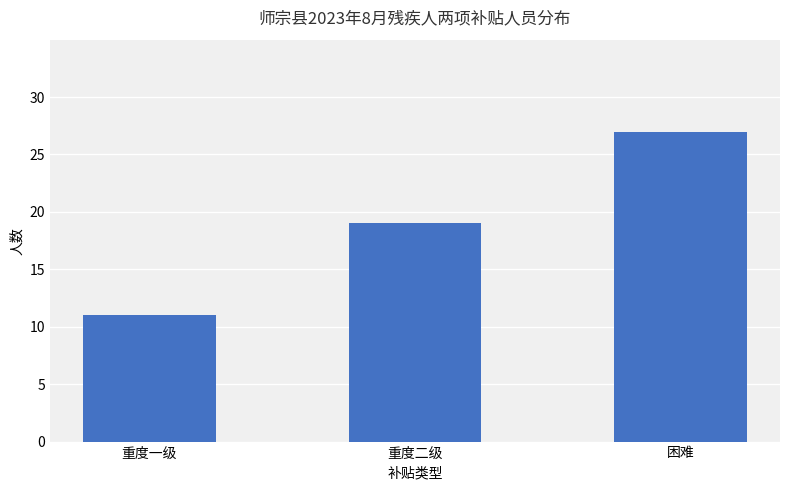

What is the minimum value shown in the chart?

11